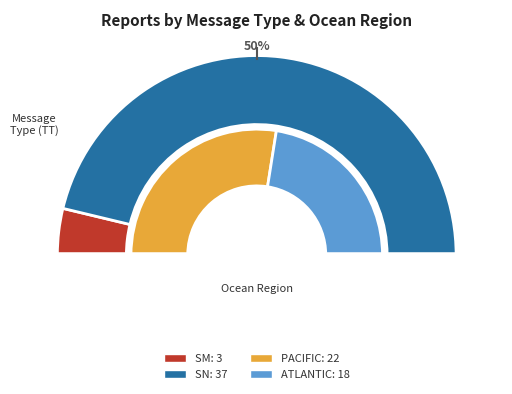

To the nearest percent, what is the combined percentage of SM and SN?

100%